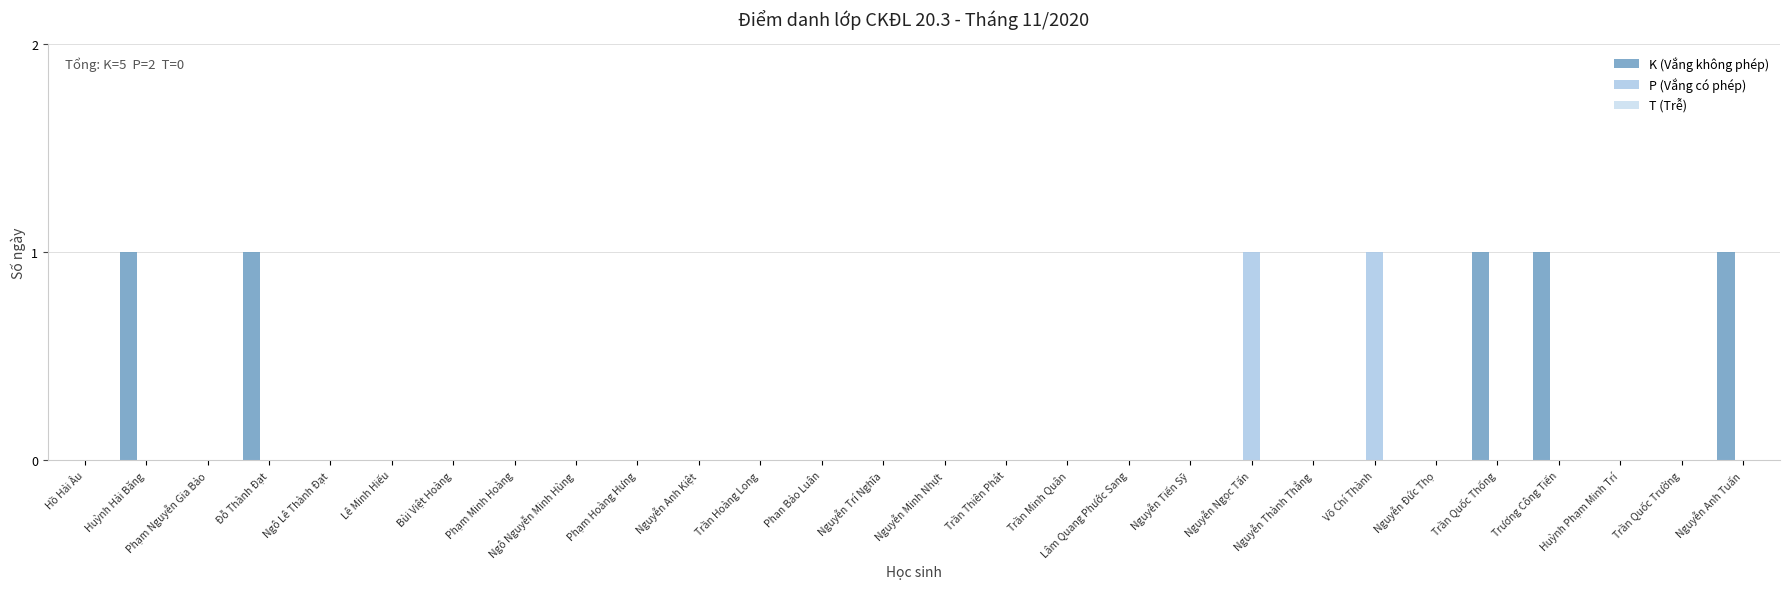

How many categories are shown in the chart?

28